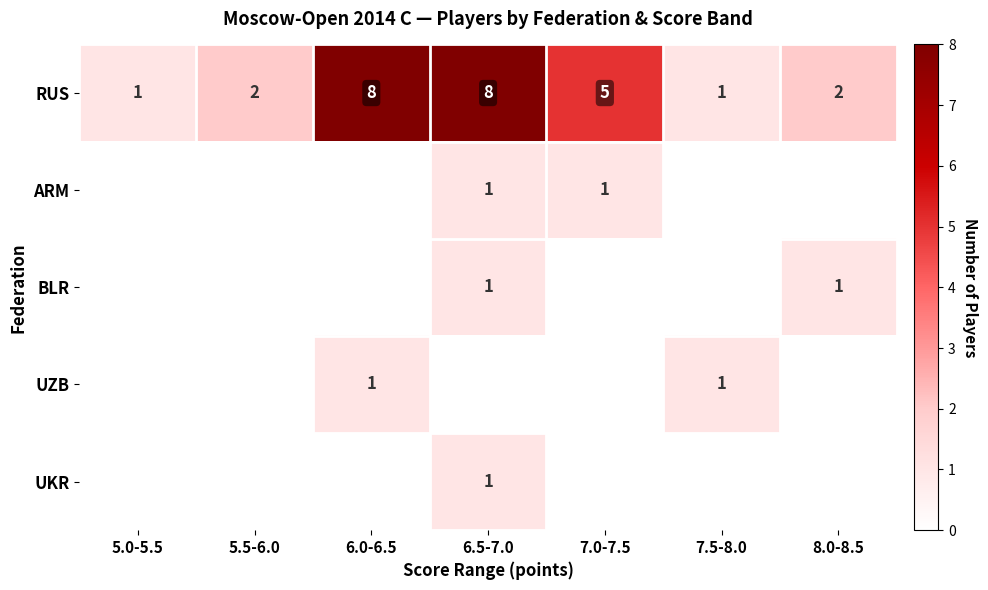

How many RUS values are between 1 and 8?

7